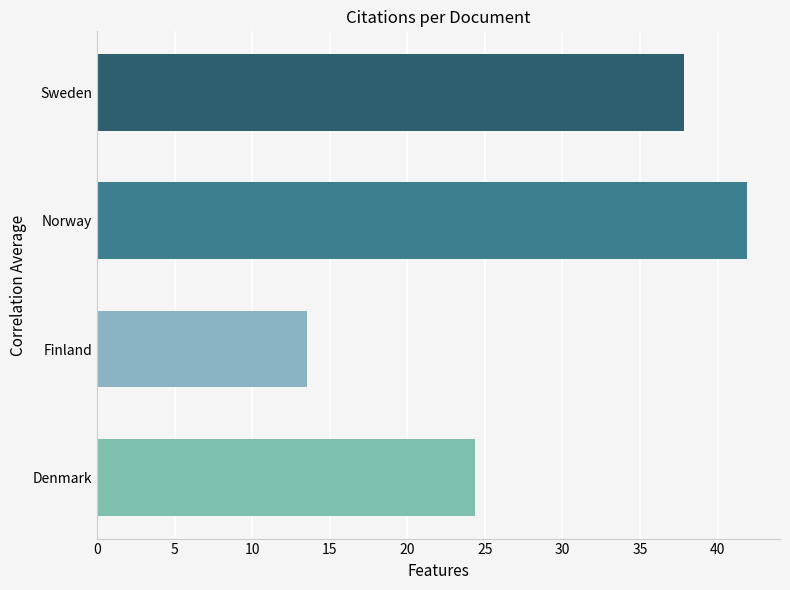

Rank the categories by value from highest to lowest.

Norway, Sweden, Denmark, Finland